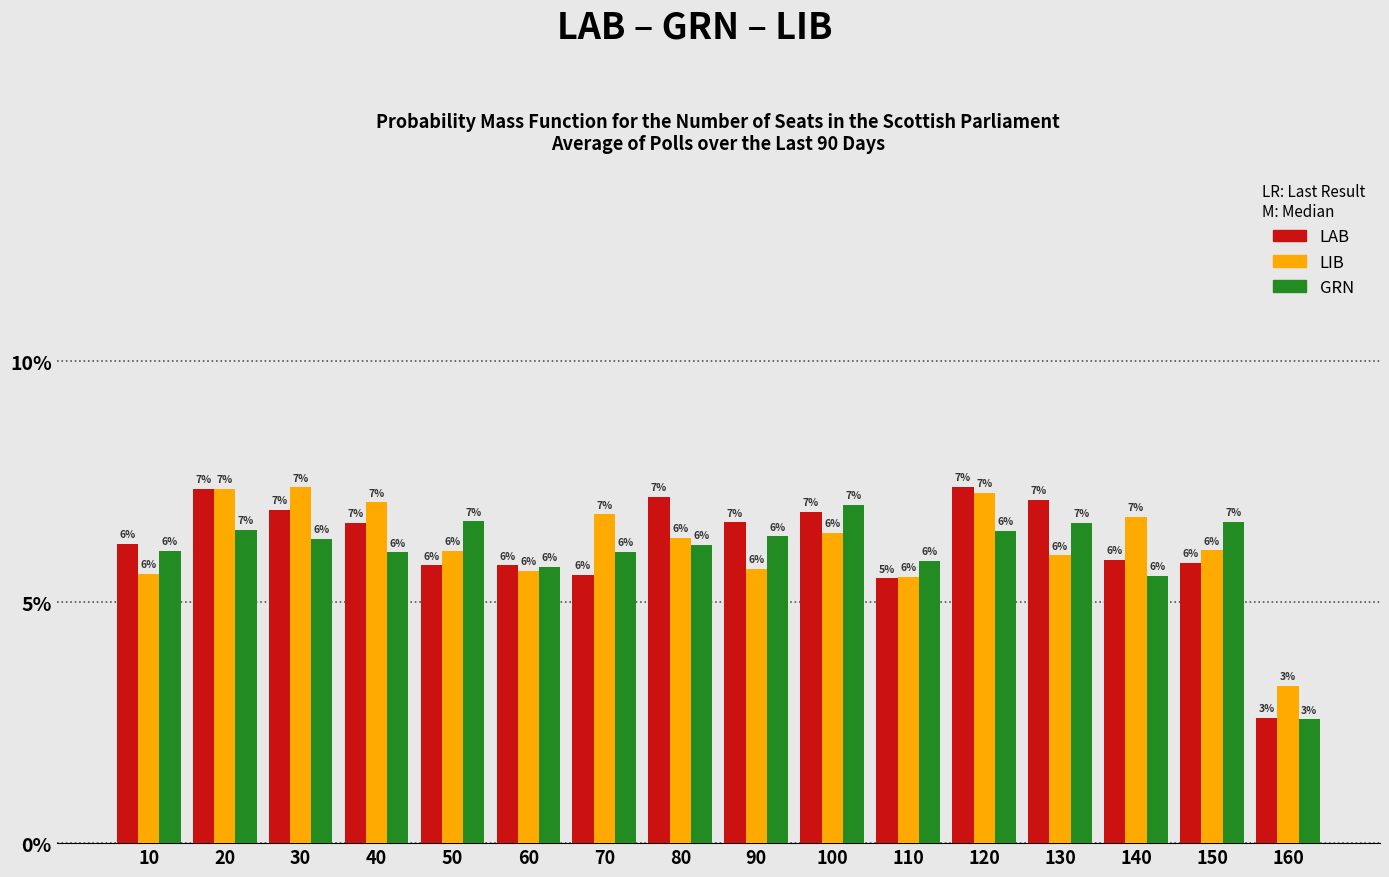

The LAB series shows 4.2 at 90. True or false?

False